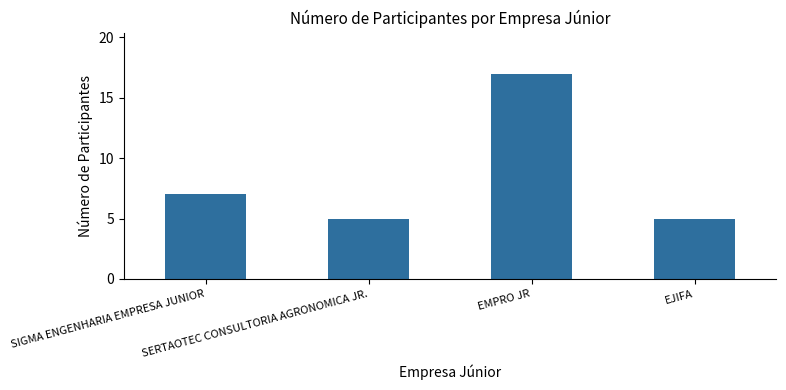

What is the difference between the maximum and minimum values?

12